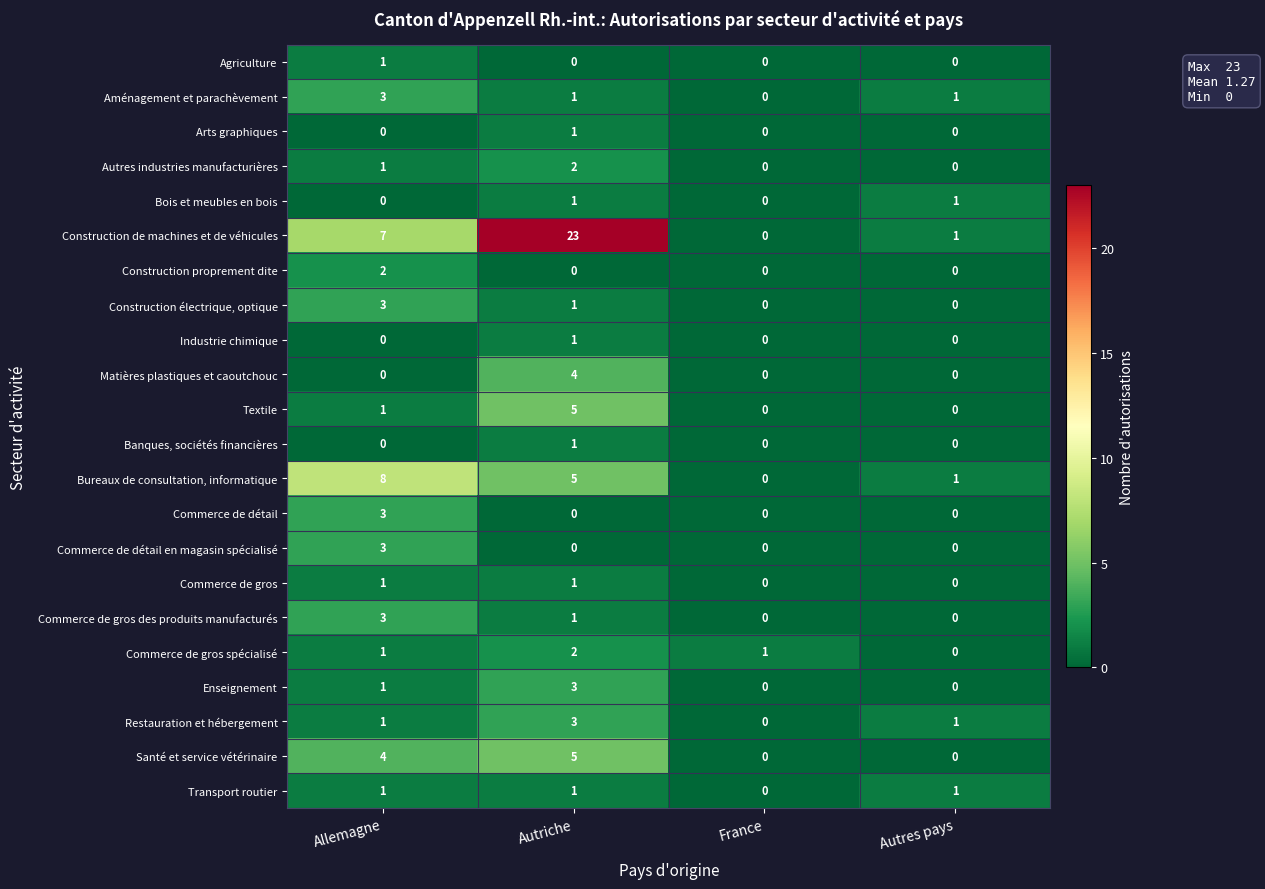

Count the number of categories in the chart.

4